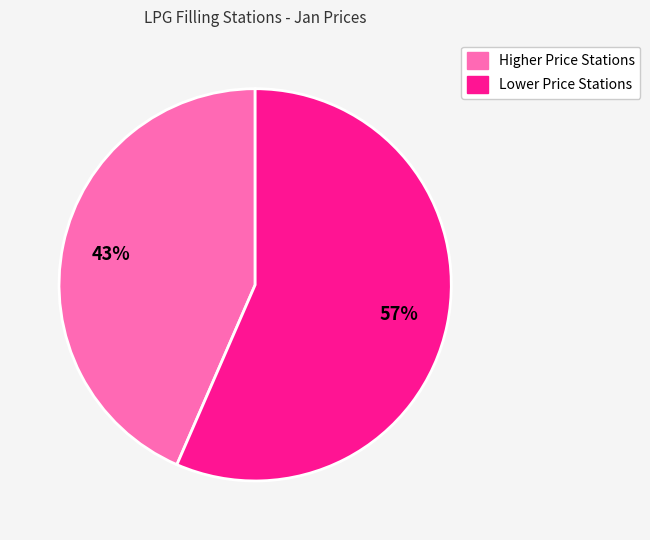

Does any single category account for the majority?

Yes